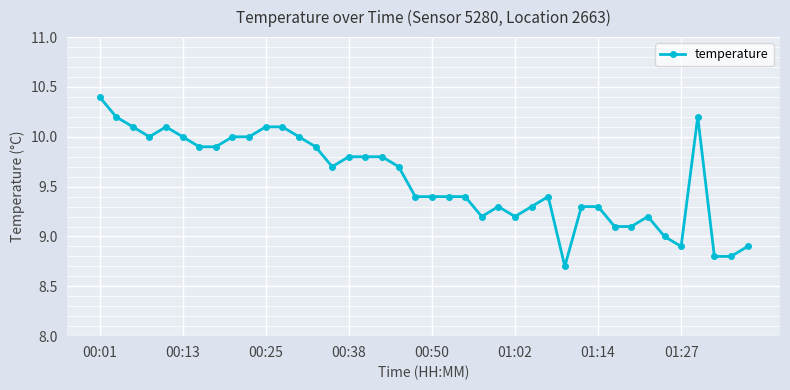

How many lines are shown in the chart?

1